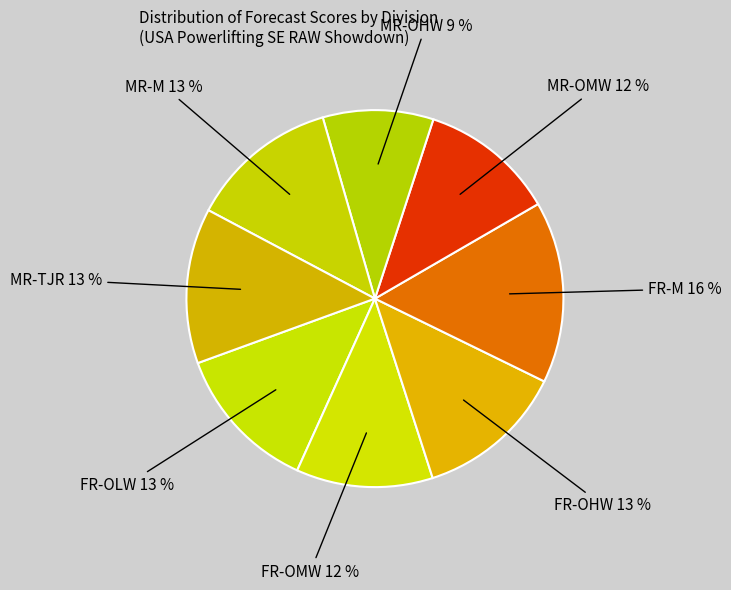

Which has a higher value, MR-OHW or FR-OLW?

FR-OLW